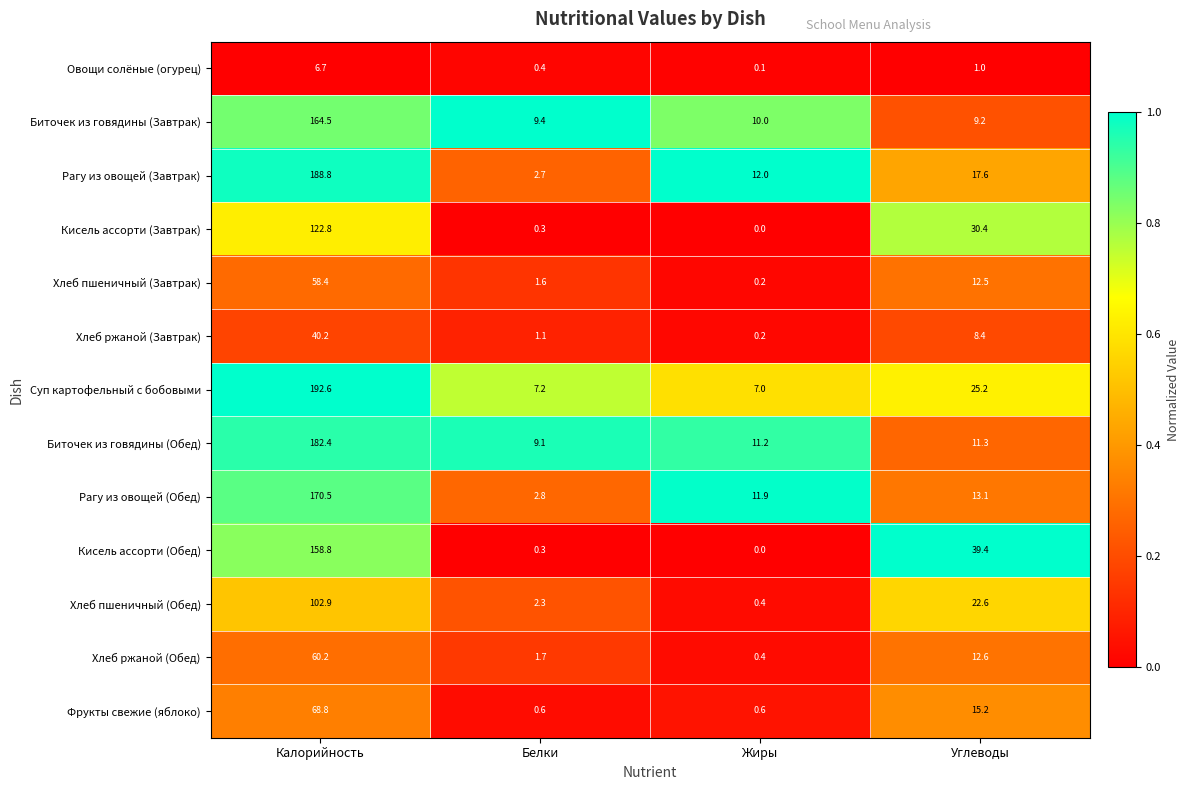

At which category is the sum across all series the highest?

Калорийность